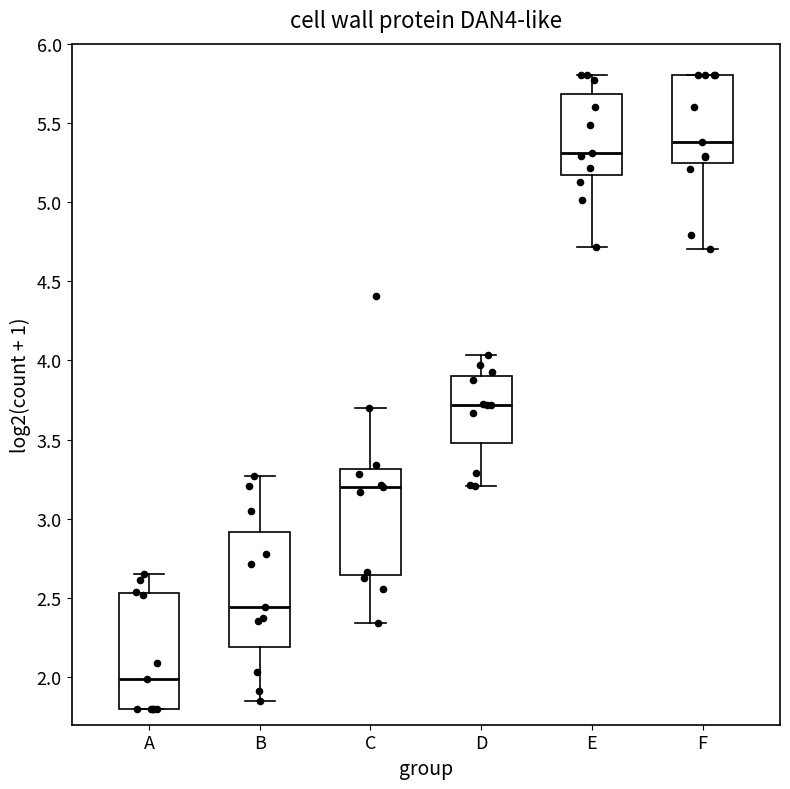

Reading left to right, read every box against the y-axis: the position of its median line, the range the box covers, and the ends of its whiskers. The values are not printed on the chart, so give them approximately, as read against the axis.

A: median 2.00, box 1.80 to 2.55, whiskers 1.80 to 2.65
B: median 2.45, box 2.20 to 2.90, whiskers 1.85 to 3.25
C: median 3.20, box 2.65 to 3.30, whiskers 2.35 to 3.70
D: median 3.70, box 3.50 to 3.90, whiskers 3.20 to 4.05
E: median 5.30, box 5.15 to 5.70, whiskers 4.70 to 5.80
F: median 5.40, box 5.25 to 5.80, whiskers 4.70 to 5.80